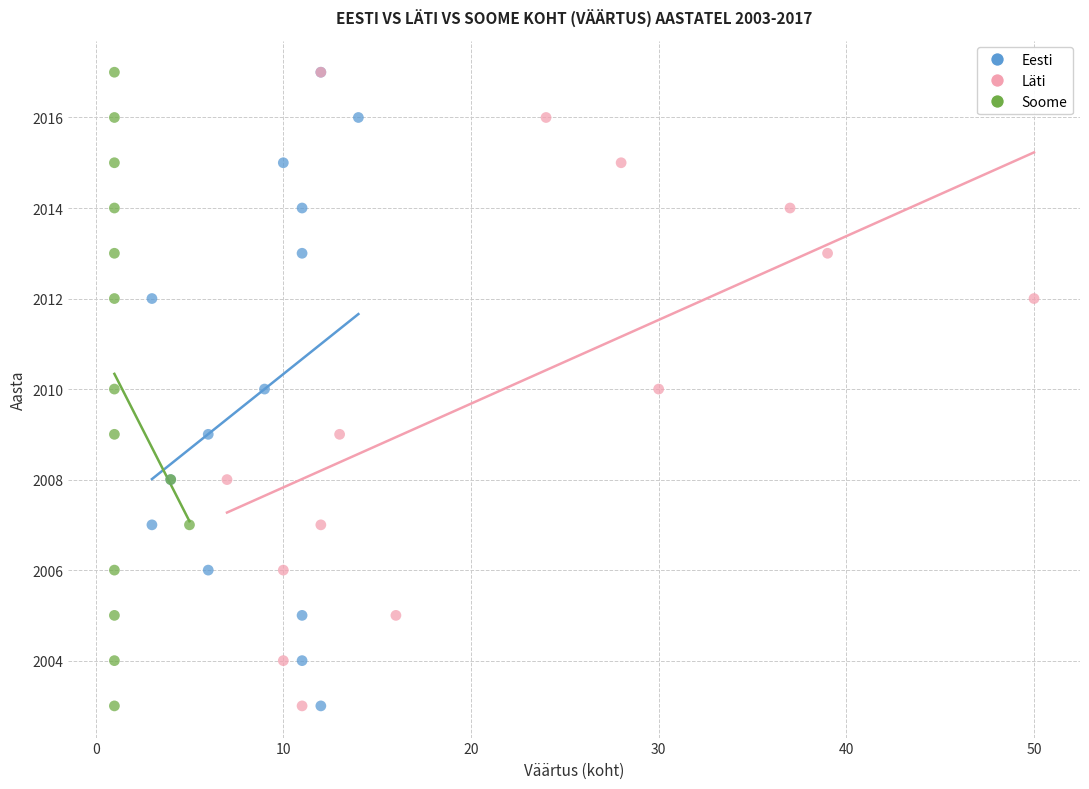

What are all the series names shown in the legend?

Eesti, Läti, Soome